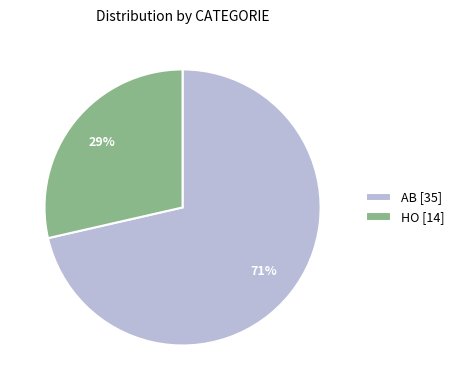

Is the sum of AB [35] and HO [14] greater than half?

Yes